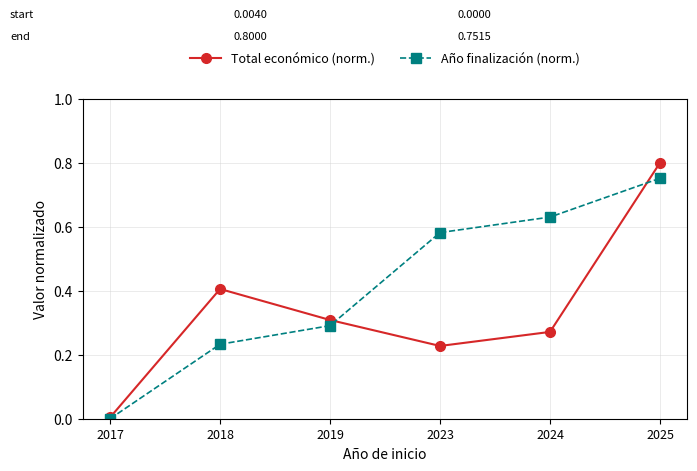

How many lines are shown in the chart?

2